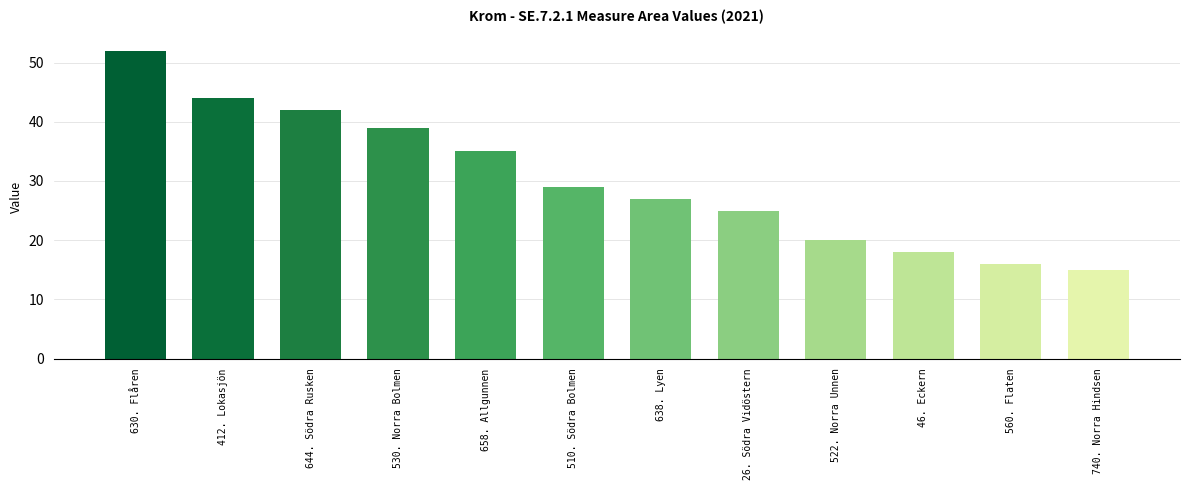

The chart shows a value of 62 at 530. Norra Bolmen. True or false?

False